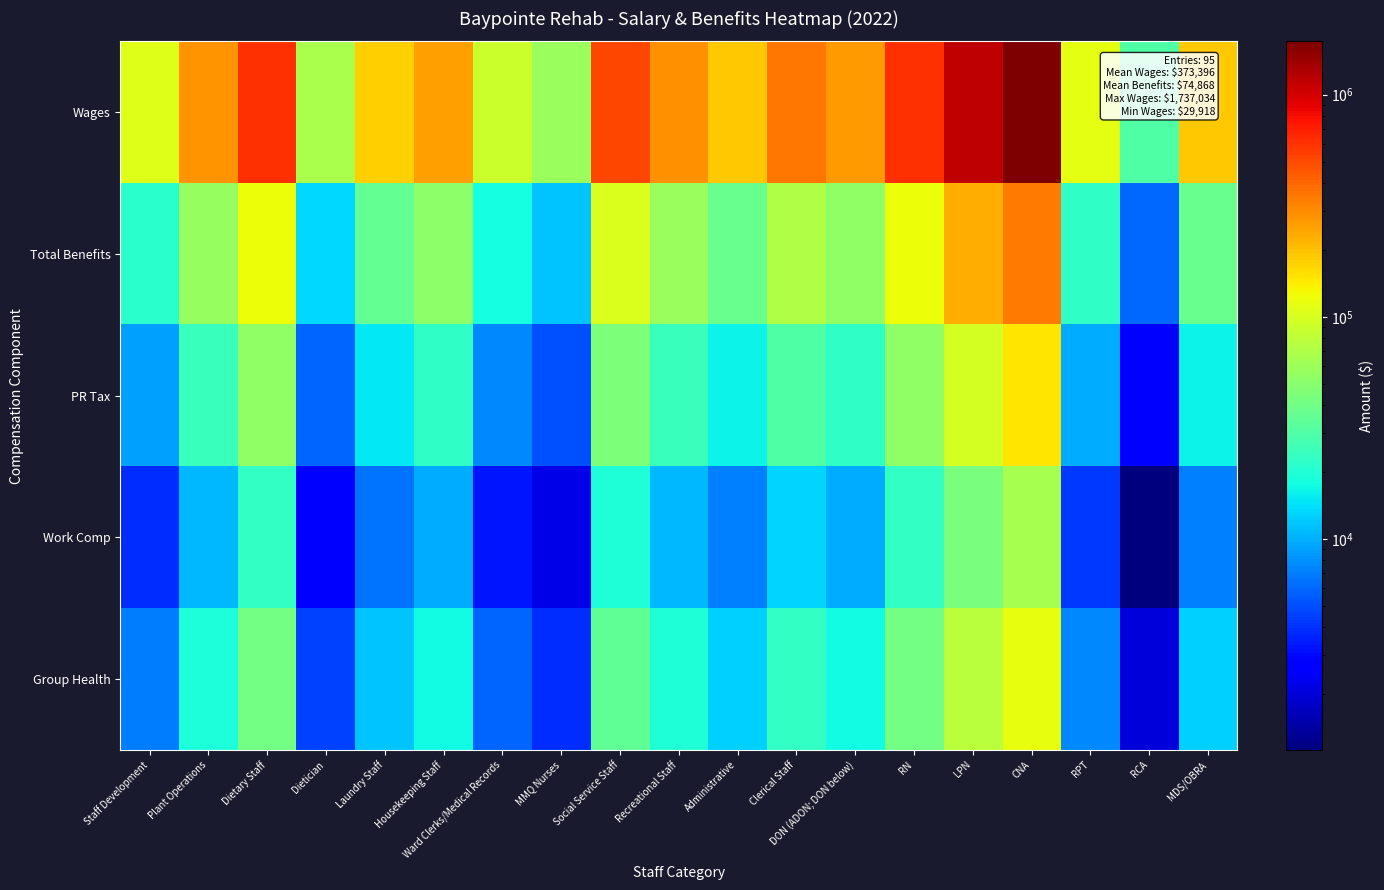

Which label corresponds to the largest value in the chart?

CNA